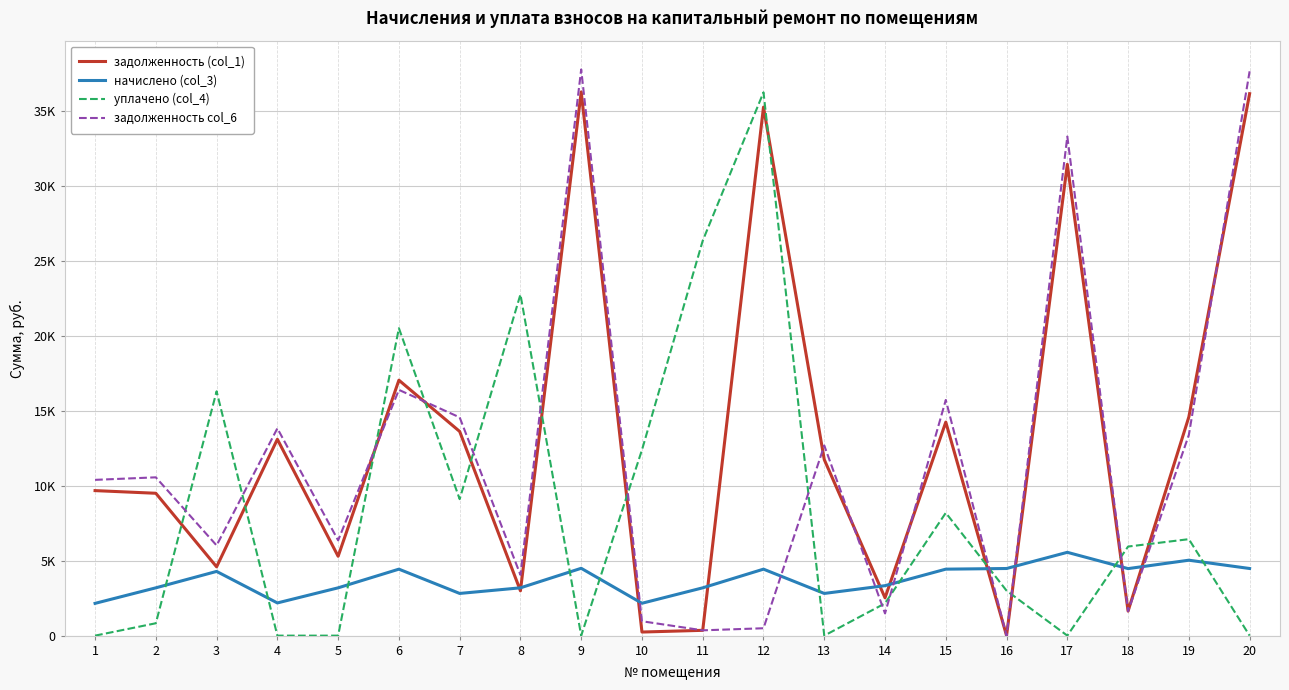

What is the average value of the начислено (col_3) series?

3715.9